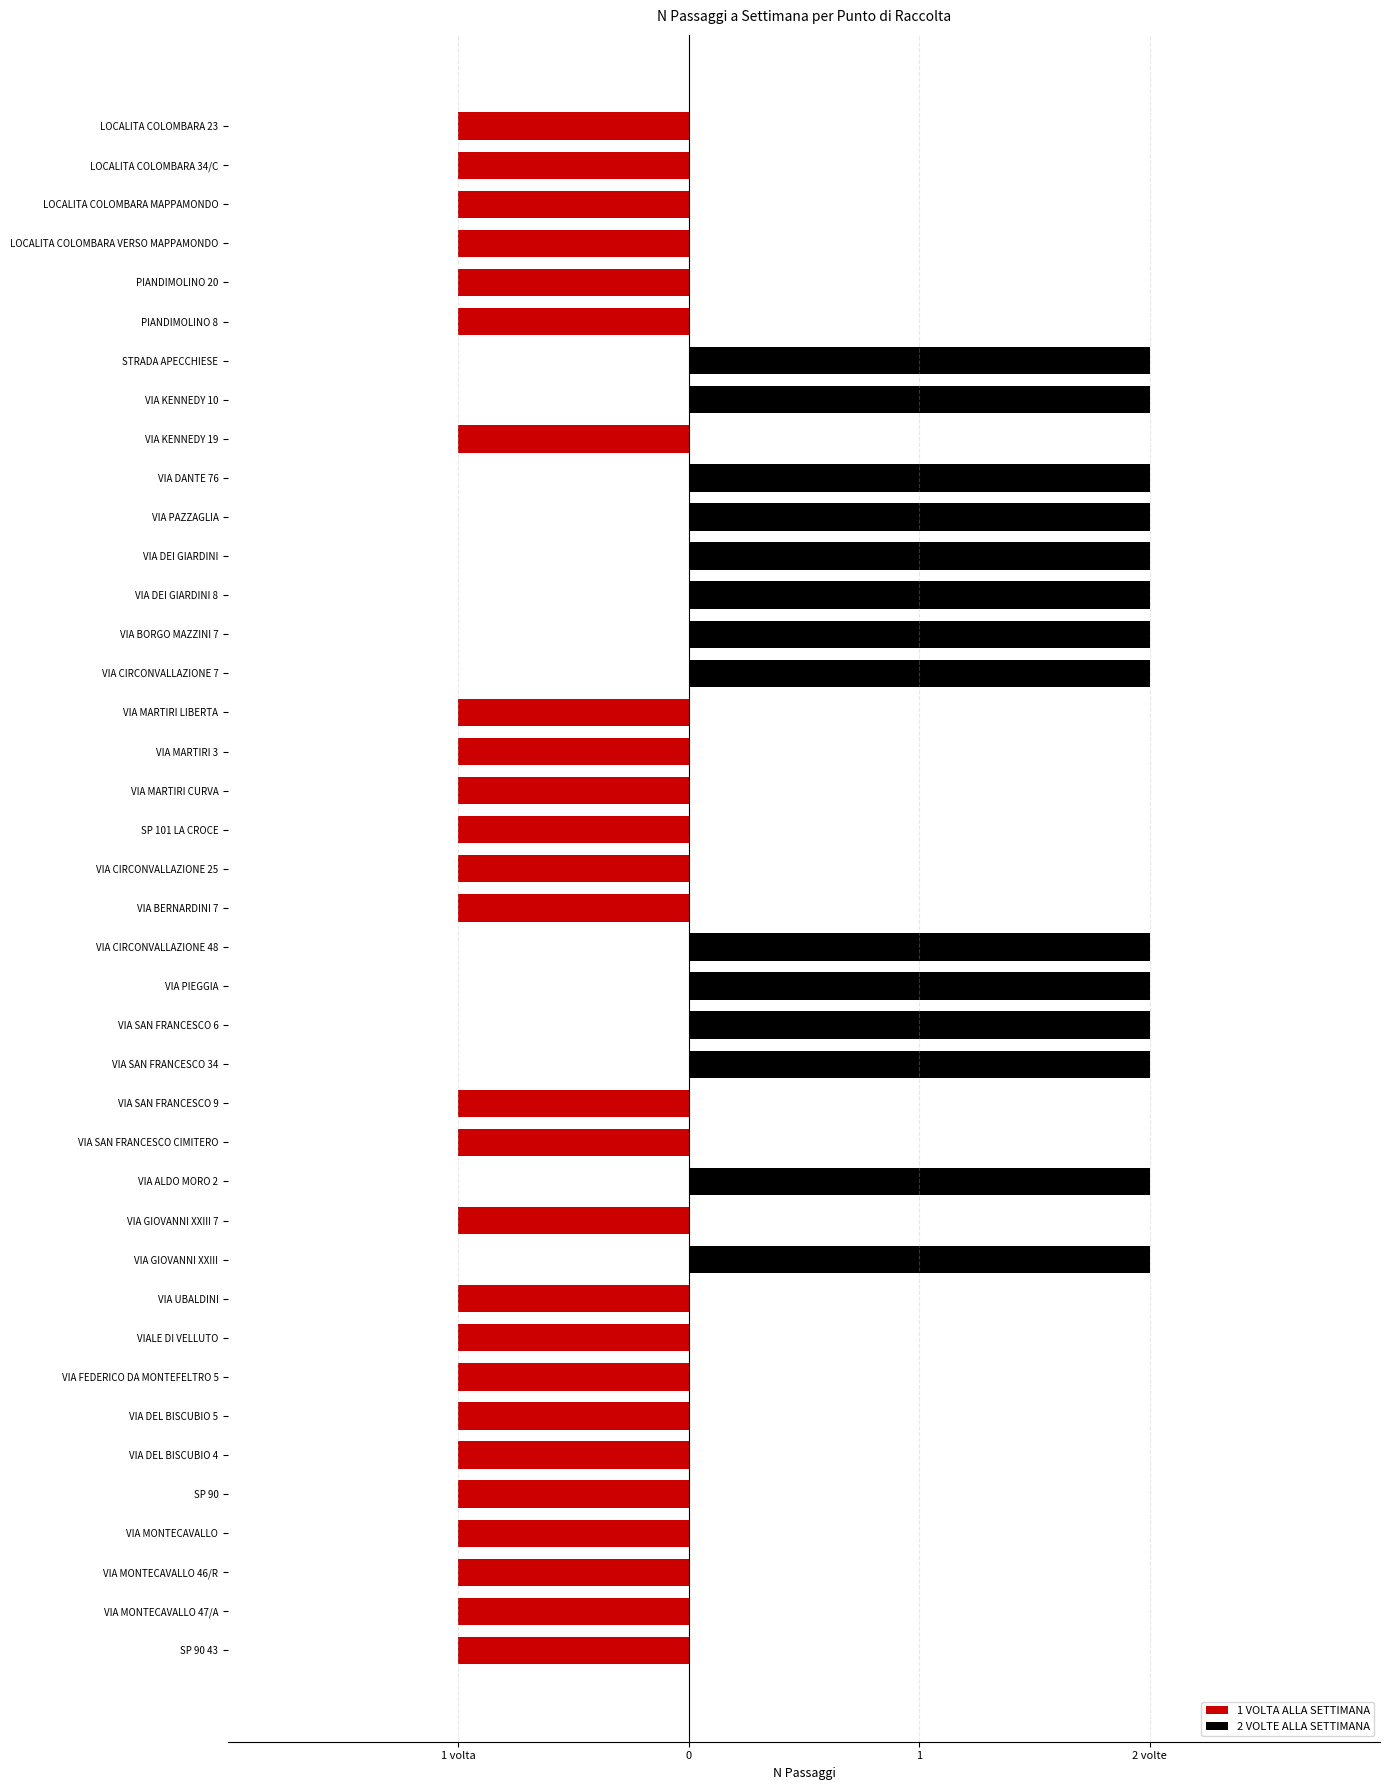

Rank the categories by value from lowest to highest.

LOCALITA COLOMBARA 23, LOCALITA COLOMBARA 34/C, LOCALITA COLOMBARA MAPPAMONDO, LOCALITA COLOMBARA VERSO MAPPAMONDO, PIANDIMOLINO 20, PIANDIMOLINO 8, VIA KENNEDY 19, VIA MARTIRI LIBERTA, VIA MARTIRI 3, VIA MARTIRI CURVA, SP 101 LA CROCE, VIA CIRCONVALLAZIONE 25, VIA BERNARDINI 7, VIA SAN FRANCESCO 9, VIA SAN FRANCESCO CIMITERO, VIA GIOVANNI XXIII 7, VIA UBALDINI, VIALE DI VELLUTO, VIA FEDERICO DA MONTEFELTRO 5, VIA DEL BISCUBIO 5, VIA DEL BISCUBIO 4, SP 90, VIA MONTECAVALLO, VIA MONTECAVALLO 46/R, VIA MONTECAVALLO 47/A, SP 90 43, STRADA APECCHIESE, VIA KENNEDY 10, VIA DANTE 76, VIA PAZZAGLIA, VIA DEI GIARDINI, VIA DEI GIARDINI 8, VIA BORGO MAZZINI 7, VIA CIRCONVALLAZIONE 7, VIA CIRCONVALLAZIONE 48, VIA PIEGGIA, VIA SAN FRANCESCO 6, VIA SAN FRANCESCO 34, VIA ALDO MORO 2, VIA GIOVANNI XXIII